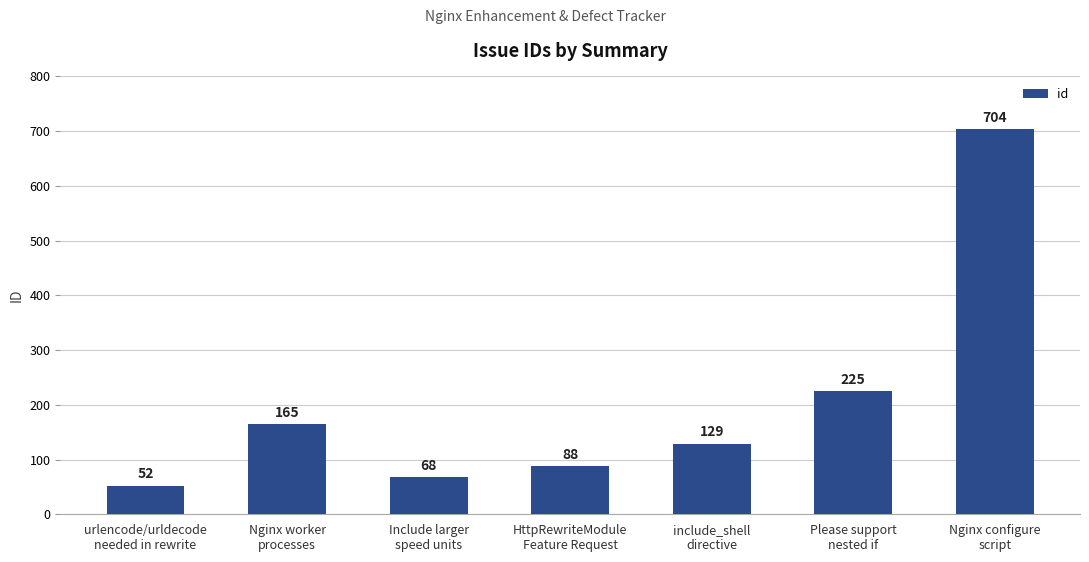

What is the label of the 3rd bar from the right?

include_shell
directive